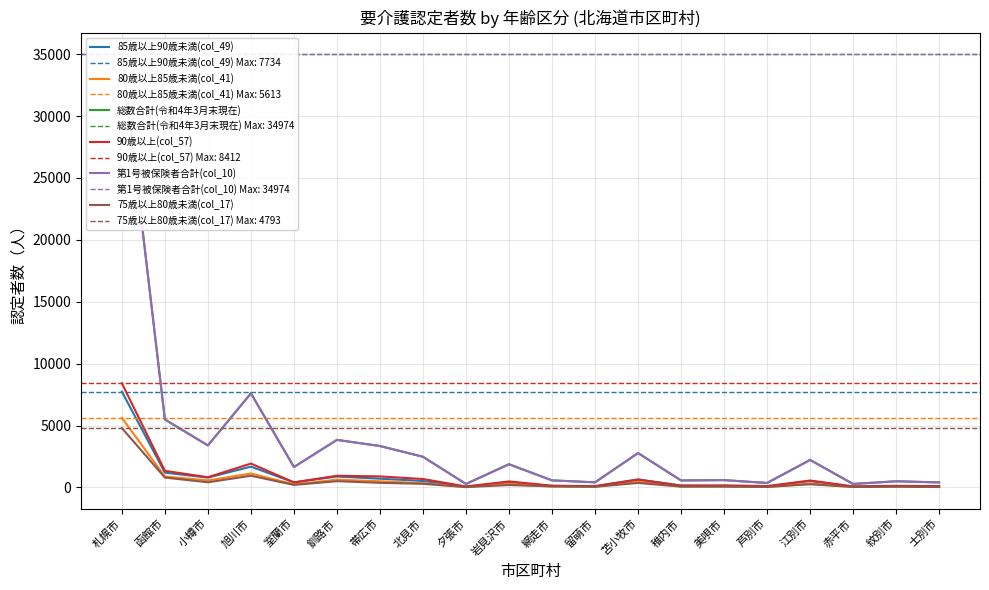

In 80歳以上85歳未満(col_41), how many points are lower than both neighbors (excluding endpoints)?

7